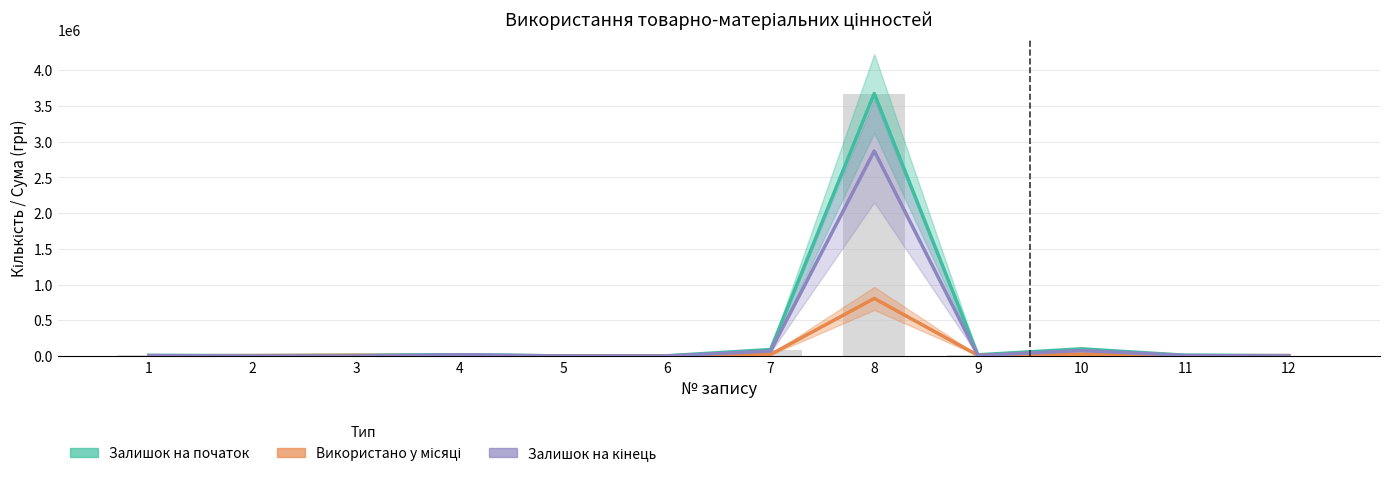

Which category has the lowest value in the Використано у місяці series?

4